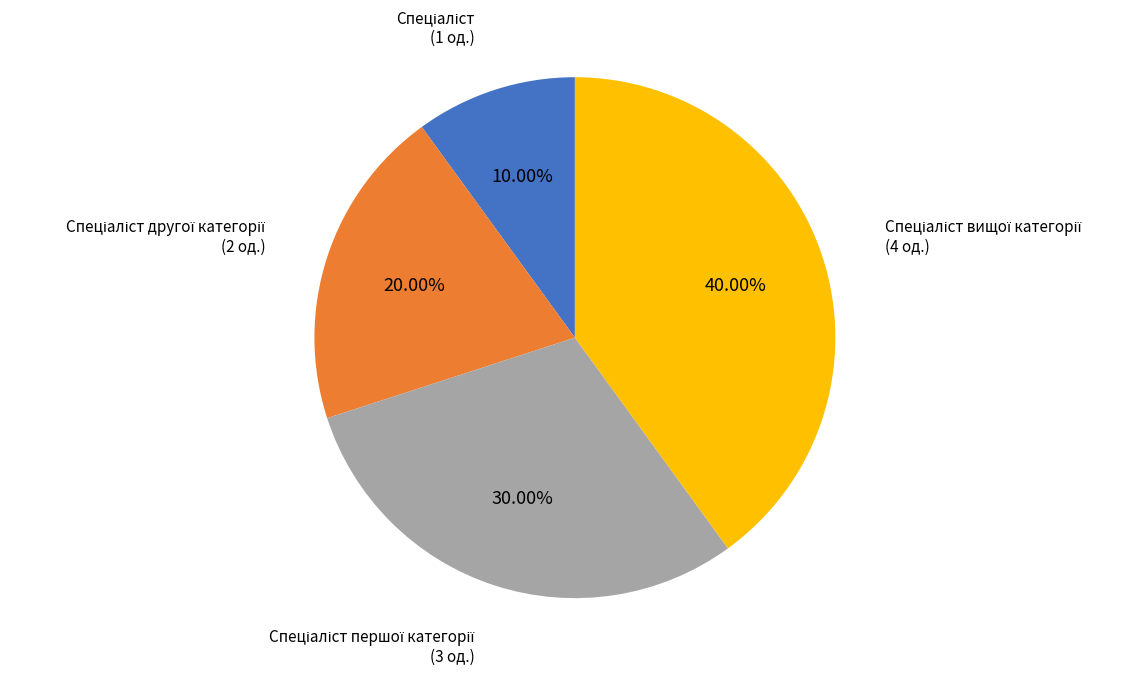

Is there any slice that represents more than half of the pie?

No